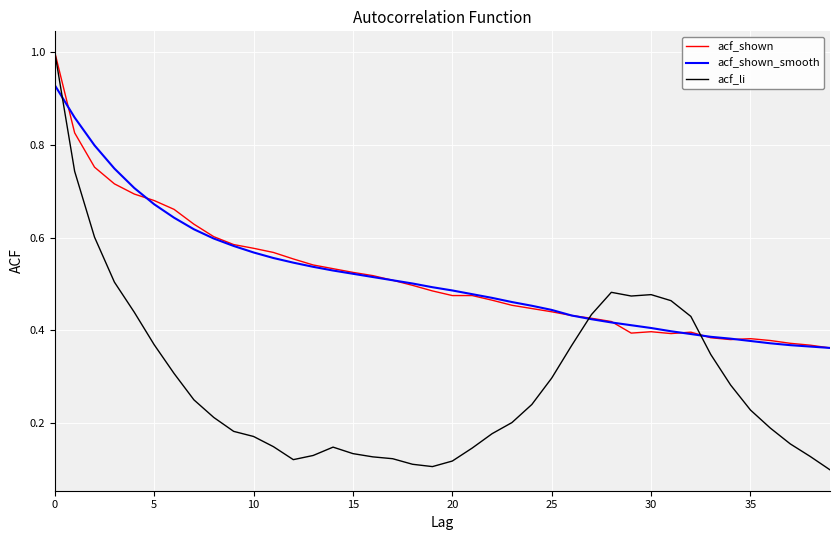

What is the maximum value for acf_shown?

1.0